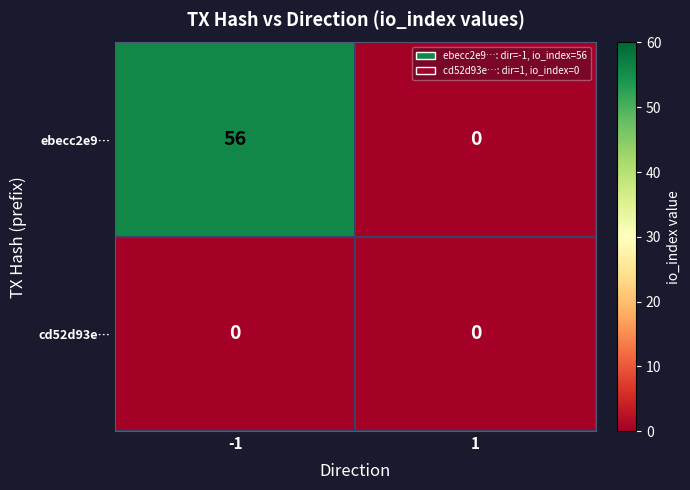

Reading left to right, extract all data points from this chart.

ebecc2e9…: -1=56	1=0
cd52d93e…: -1=0	1=0